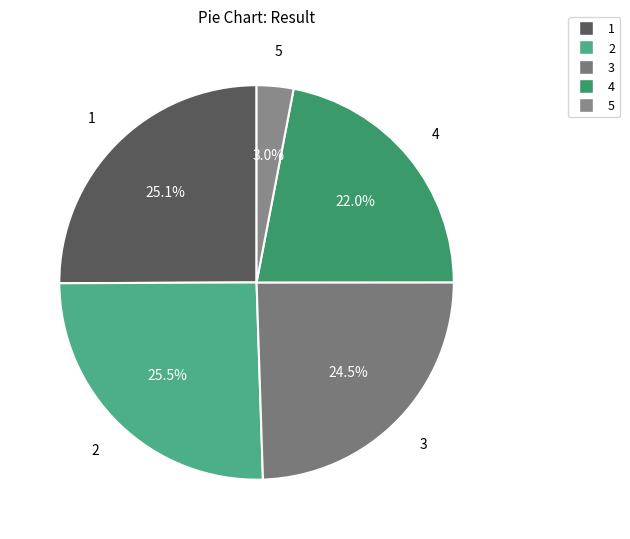

Between 1 and 3, which is larger?

1